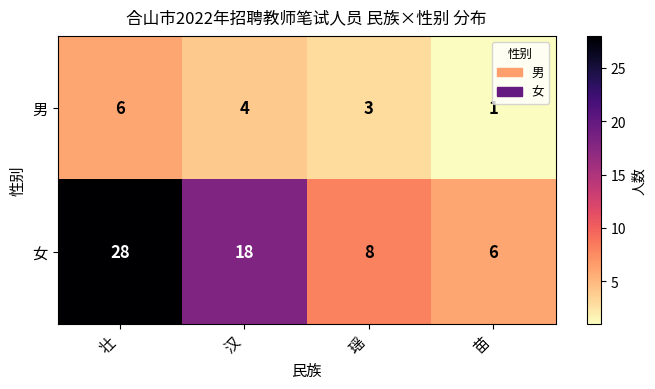

True or false: 女 has a value of 28 at 壮.

True